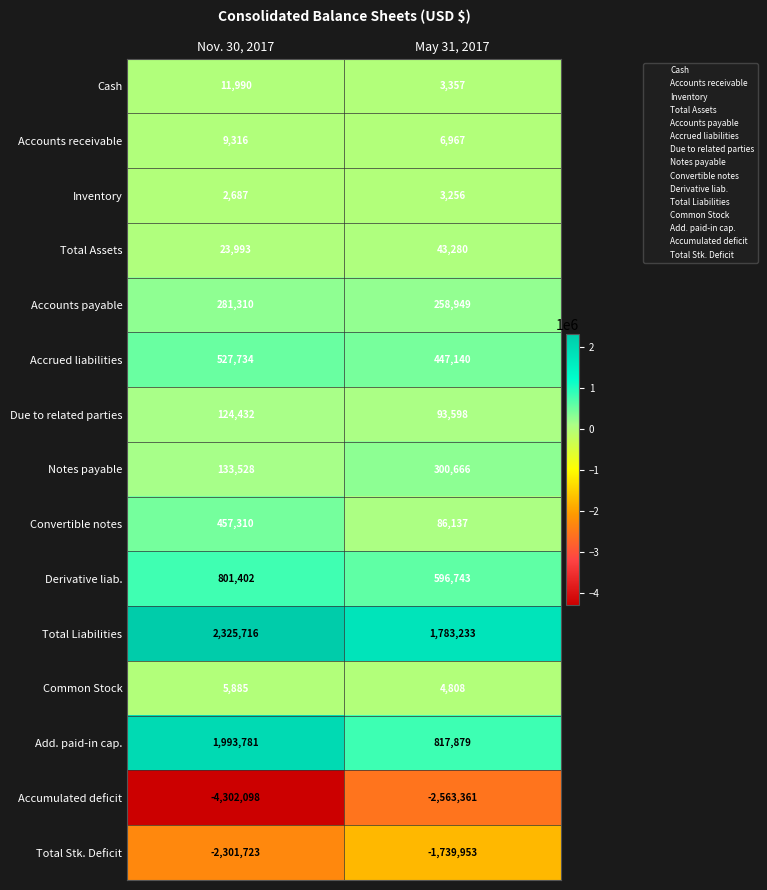

The Due to related parties series shows 24507 at May 31, 2017. True or false?

False